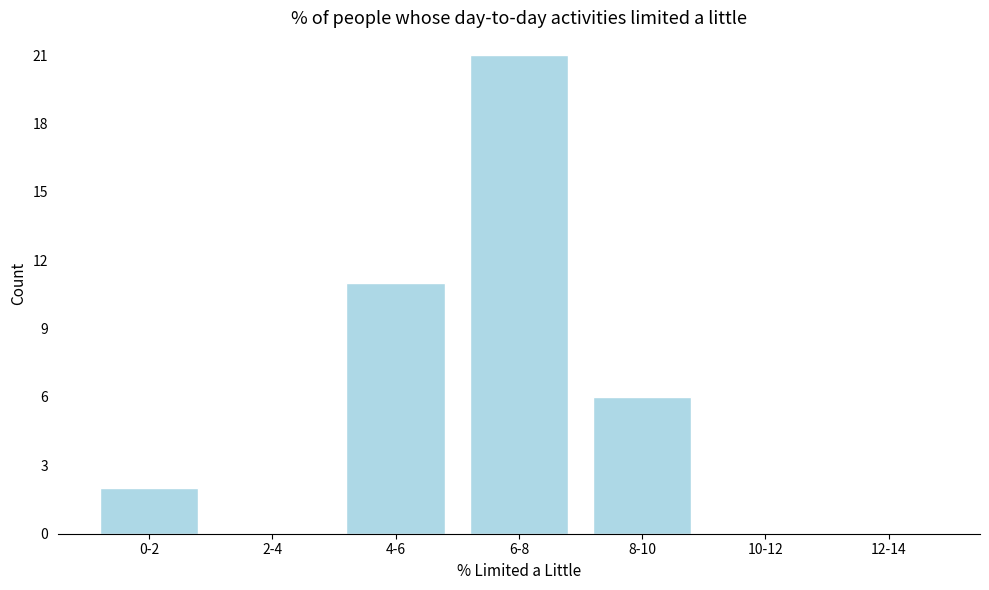

Reading left to right, transcribe all the data shown in this chart.

0-2=2	2-4=0	4-6=11	6-8=21	8-10=6	10-12=0	12-14=0